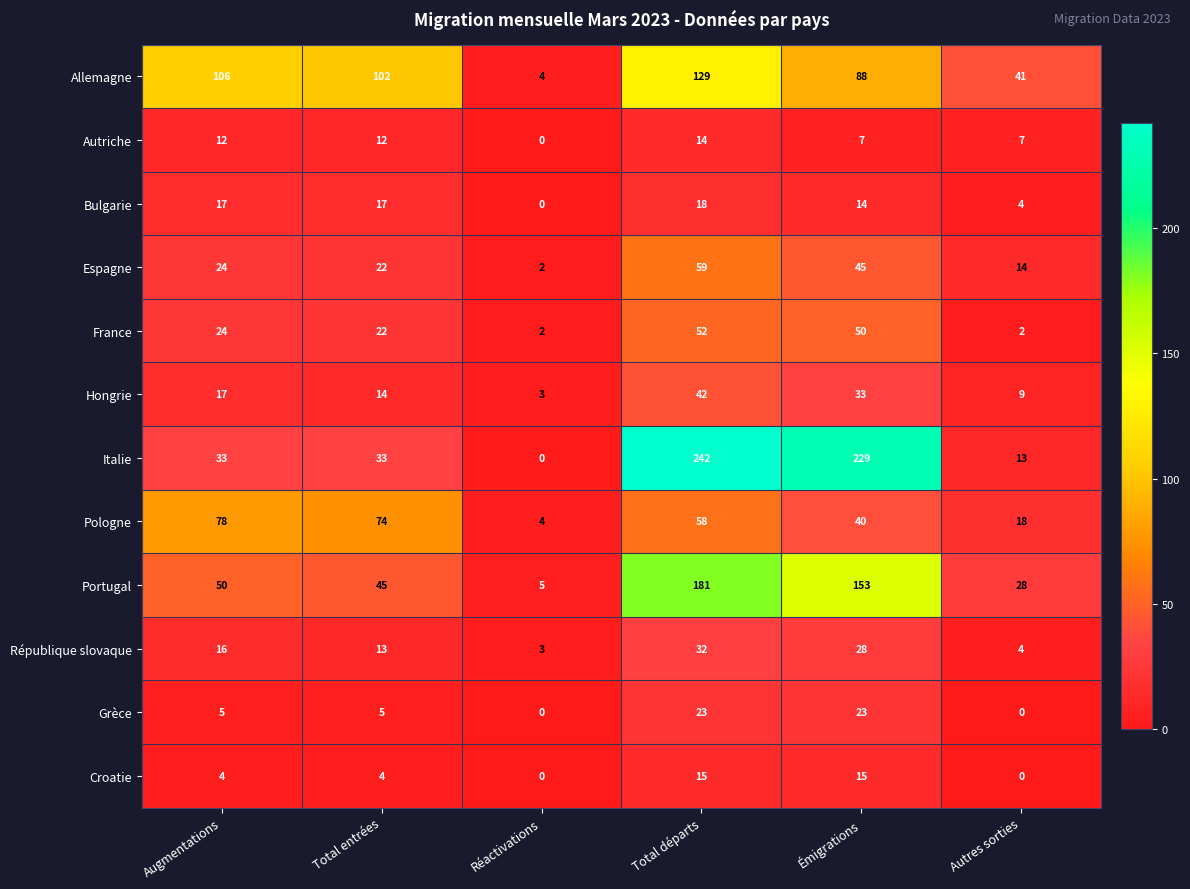

What is the sum of all Autriche values?

52